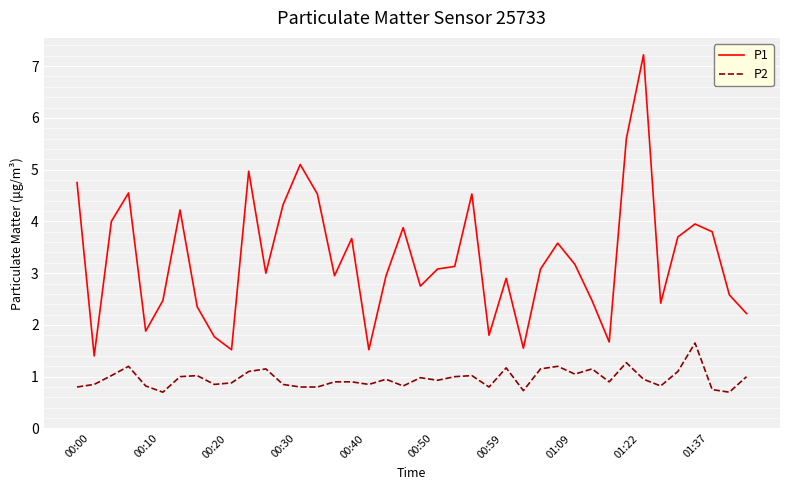

Which series has the largest total across all categories?

P1